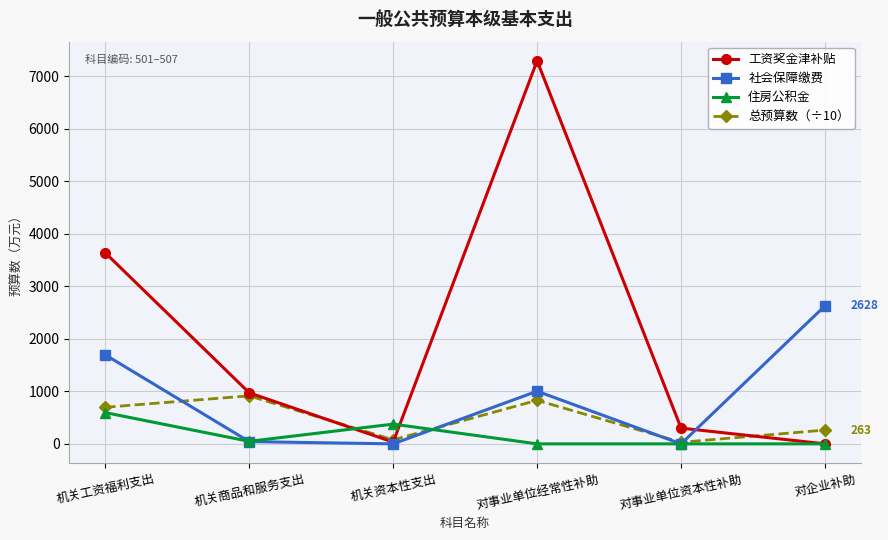

What is the maximum value shown in the chart?

7291.0